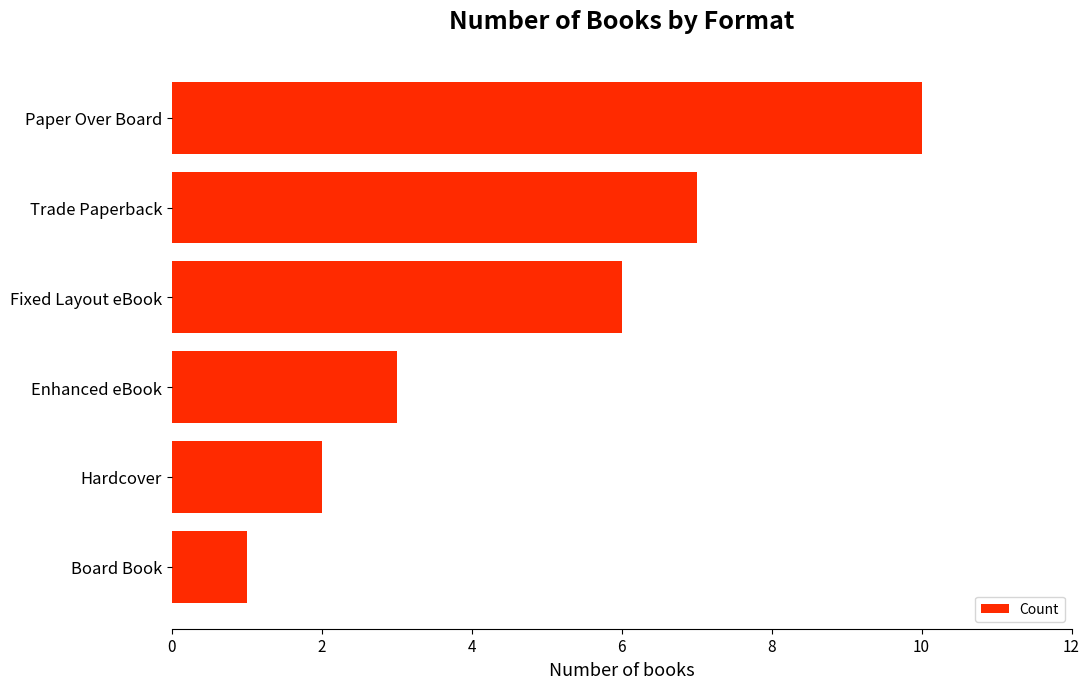

Rank the categories by value from lowest to highest.

Board Book, Hardcover, Enhanced eBook, Fixed Layout eBook, Trade Paperback, Paper Over Board